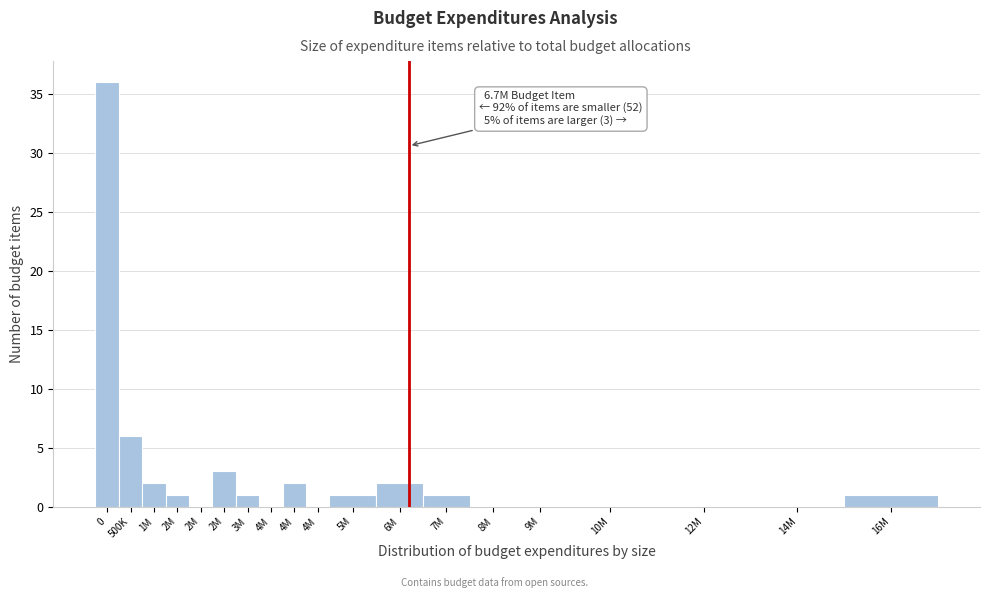

Count the number of categories in the chart.

19